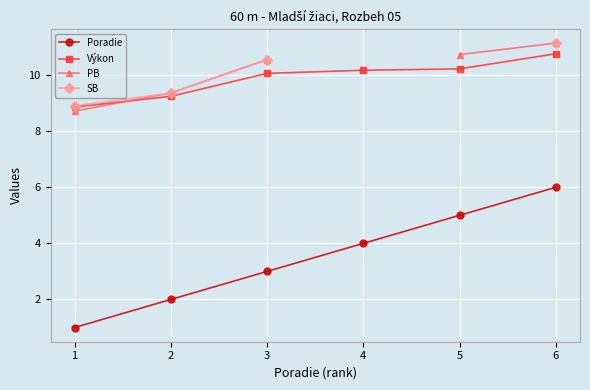

Between 4 and 2, which is larger?

4